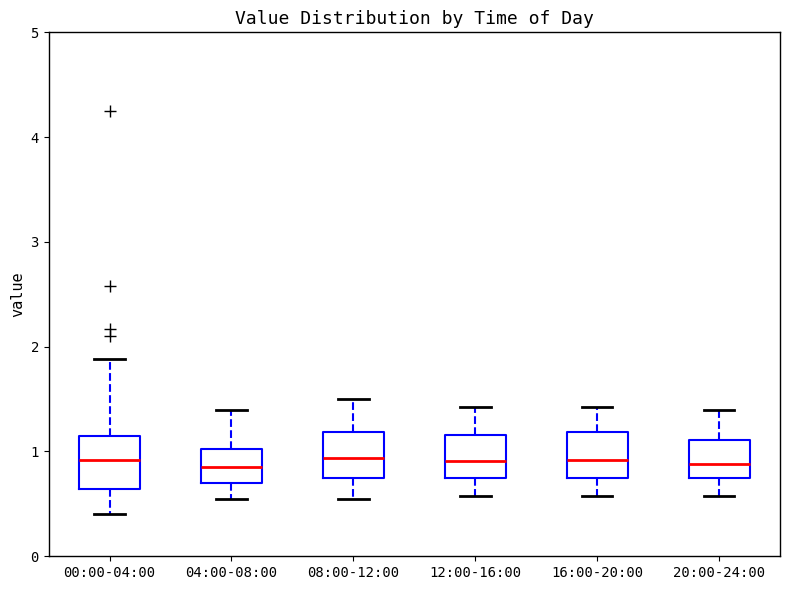

Where is the lower edge of the box for 16:00-20:00 on the y-axis? The values are not printed on the chart, so give them approximately, as read against the axis.

0.8